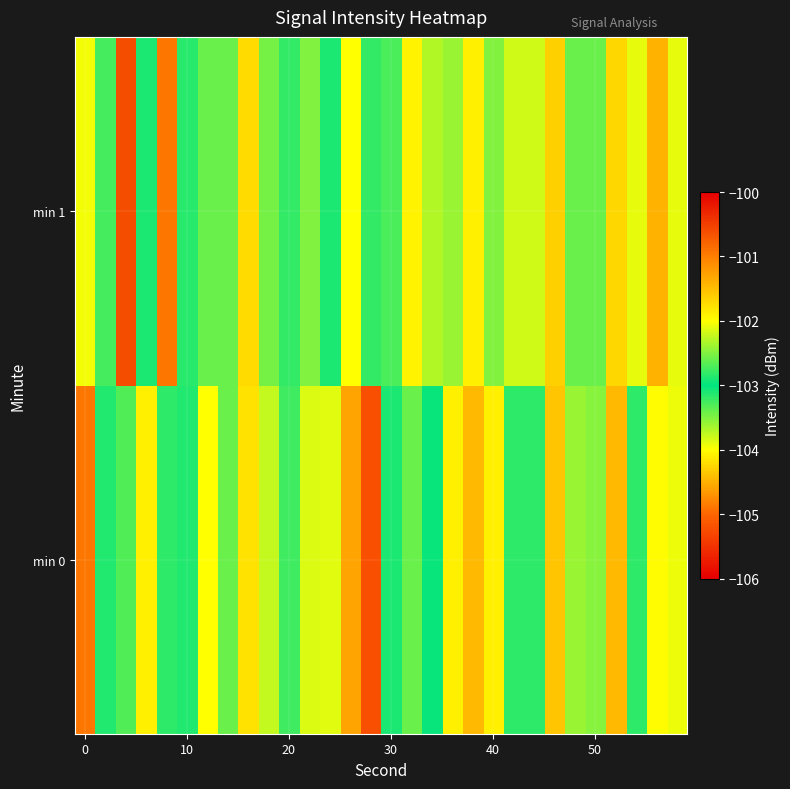

How many data points does each series have?

30